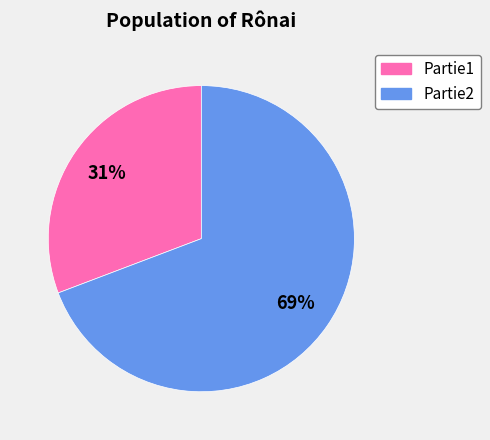

Combined, do Partie2 and Partie1 account for over 50%?

Yes